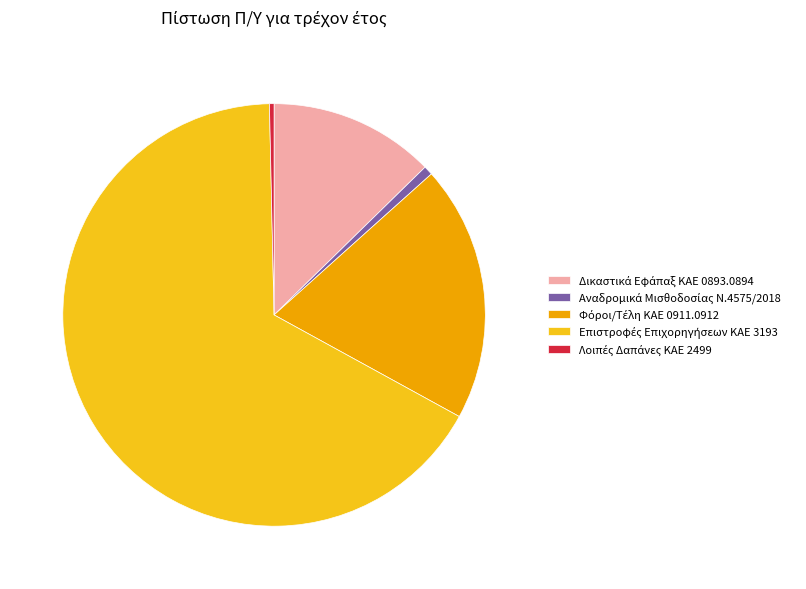

Is there a majority slice in this chart?

Yes